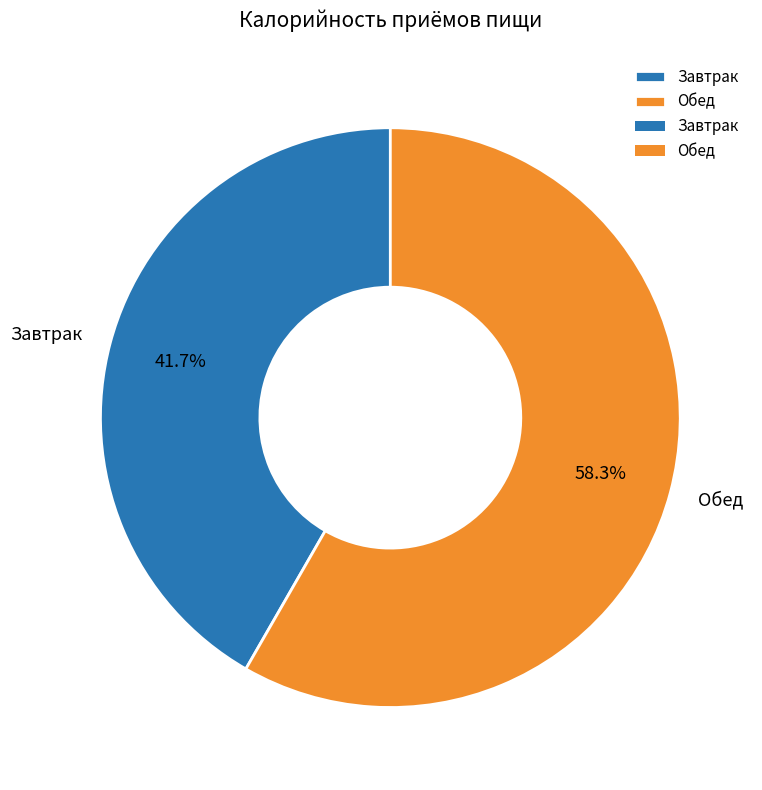

How much of the chart is everything except Обед?

41.7%